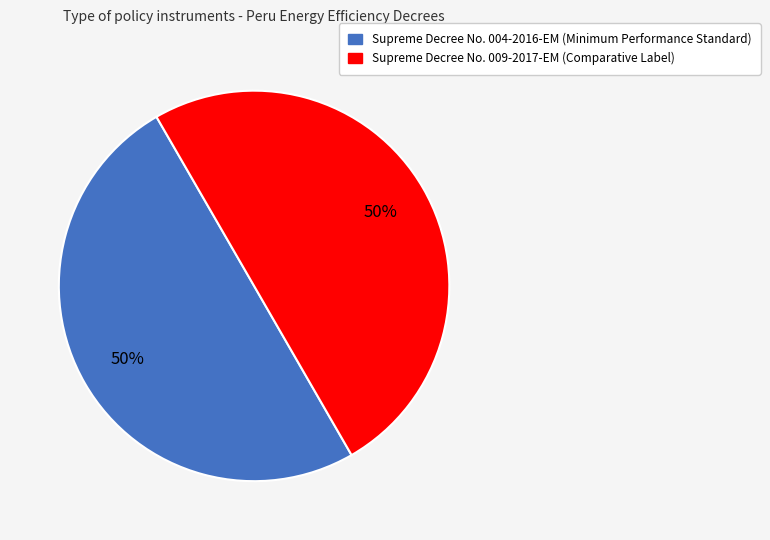

To the nearest percent, what is the average slice percentage?

50%